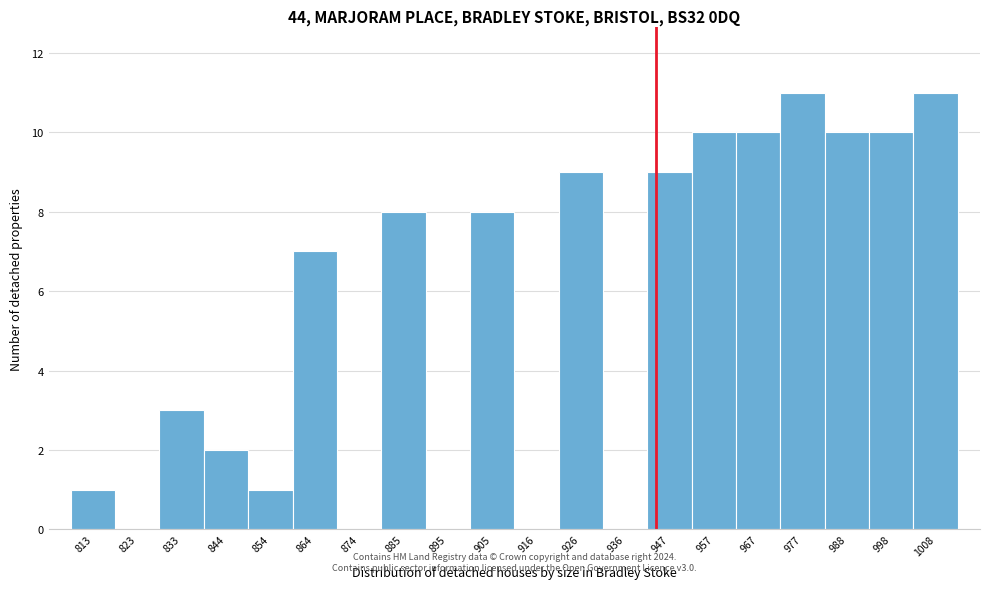

Reading left to right, list every bar in this chart as the range it spans on the x-axis followed by its height. Neither the bar edges nor the heights are printed on the chart, so give them approximately, as read against the axes.

808 to 818: 1
818 to 828: 0
828 to 838: 3
838 to 850: 2
850 to 860: 1
860 to 870: 7
870 to 880: 0
880 to 890: 8
890 to 900: 0
900 to 912: 8
912 to 922: 0
922 to 932: 9
932 to 942: 0
942 to 952: 9
952 to 962: 10
962 to 972: 10
972 to 984: 11
984 to 994: 10
994 to 1004: 10
1004 to 1014: 11